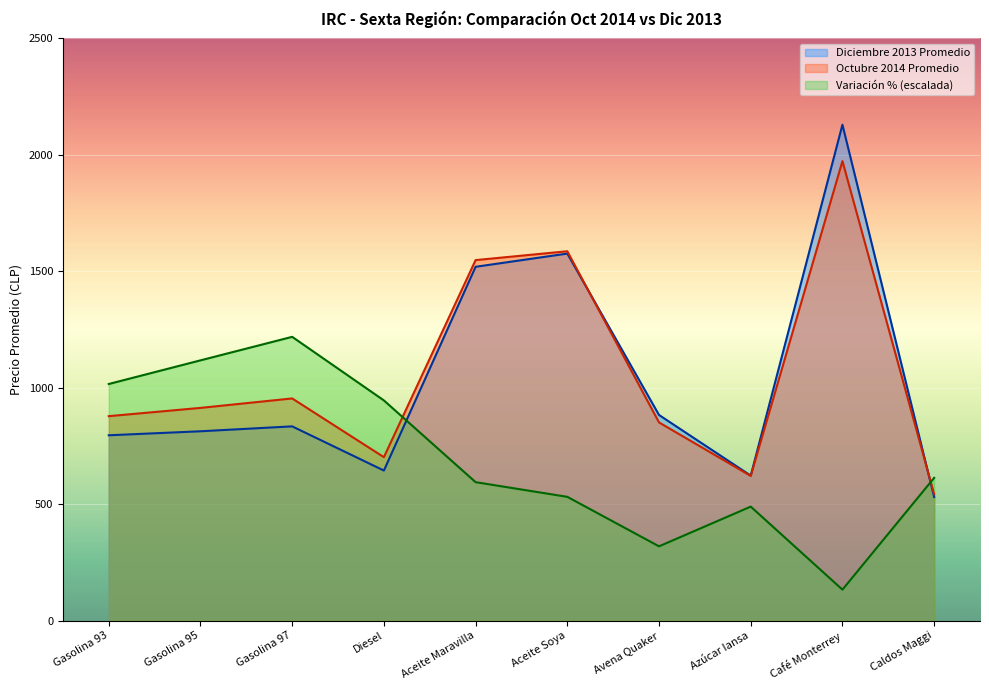

Reading left to right, transcribe all the data shown in this chart.

Diciembre 2013 Promedio: 795.8	813.0	834.1	644.4	1519.3	1576.0	883.0	622.7	2129.3	530.7
Octubre 2014 Promedio: 877.9	913.4	954.0	701.8	1548.0	1586.0	851.0	621.3	1973.0	542.7
Variación %: 1016.0	1117.5	1218.5	945.5	594.5	531.5	319.0	489.5	133.0	613.0